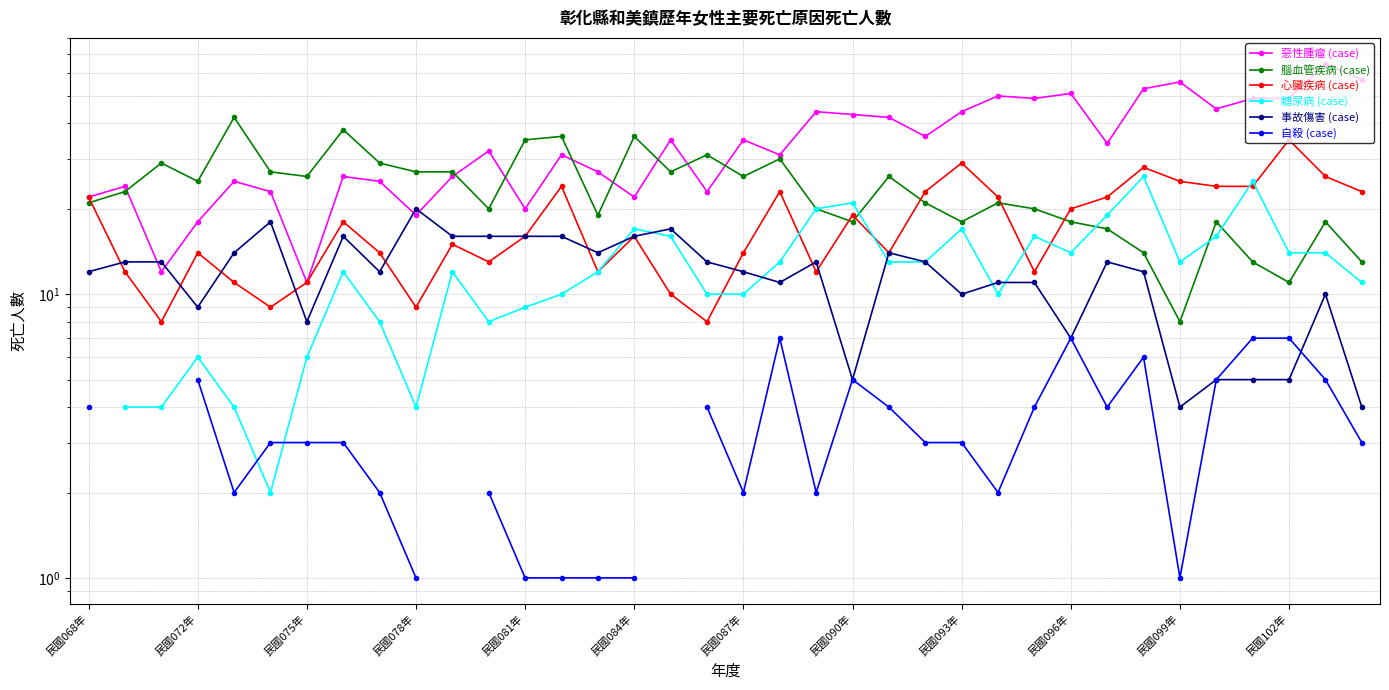

True or false: 惡性腫瘤 (case) and 自殺 (case) intersect in this chart.

False